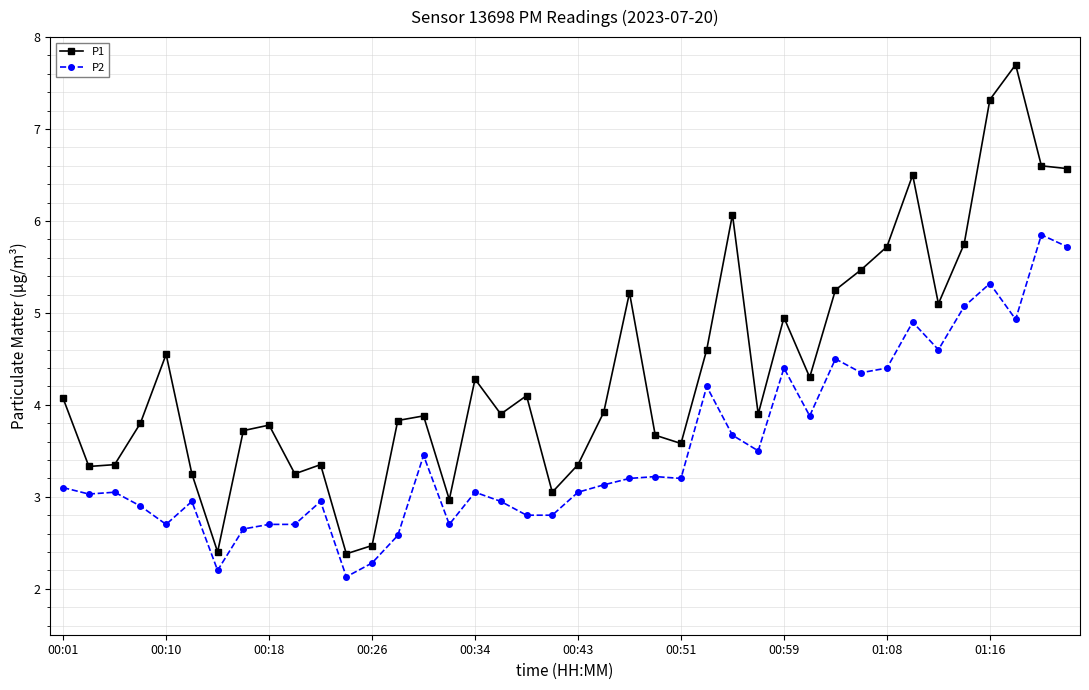

Which series has the widest spread of values?

P1